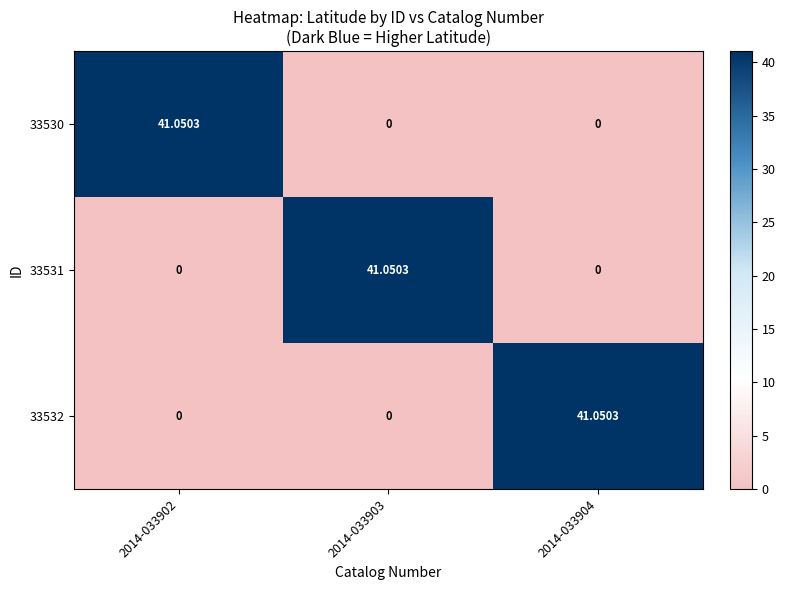

Is the value of 33532 at 2014-033904 greater than the value of 33530 at 2014-033903?

Yes